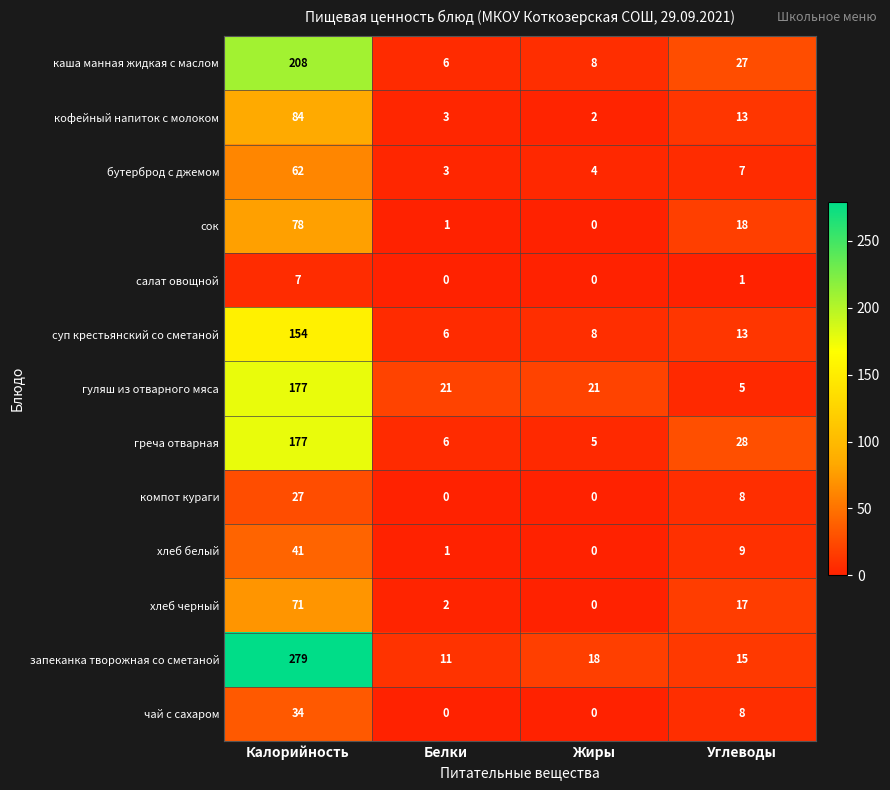

Read the хлеб черный value at Калорийность.

71